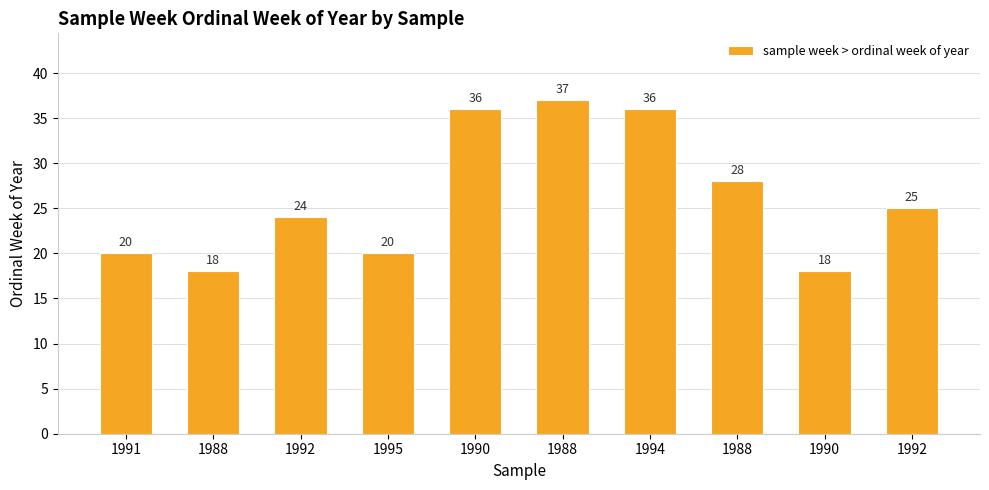

True or false: the data shows 36 at 1994.

True